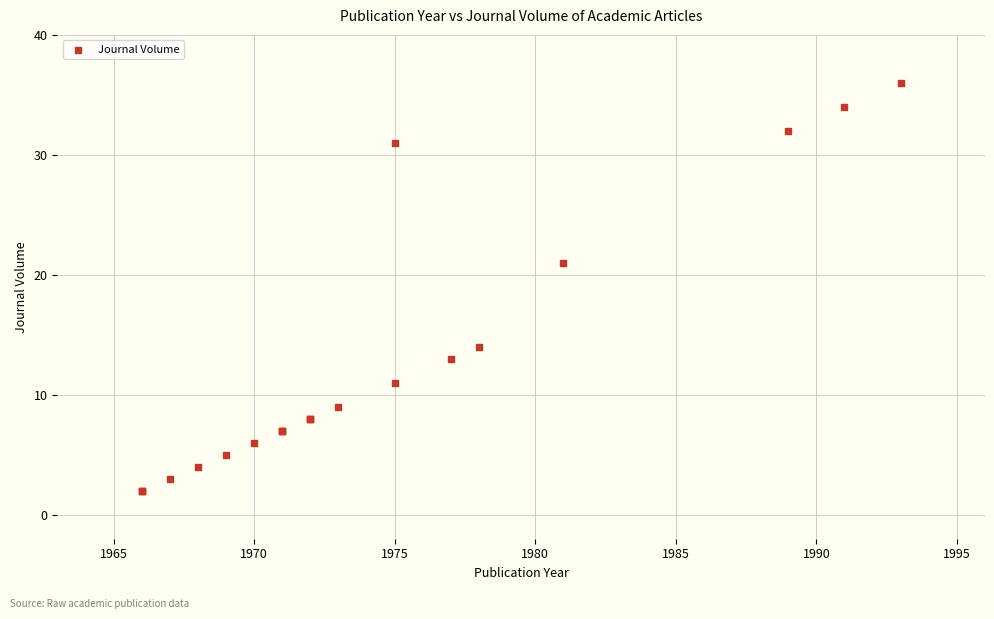

What Y value in the scatter plot is closest to 19?

21